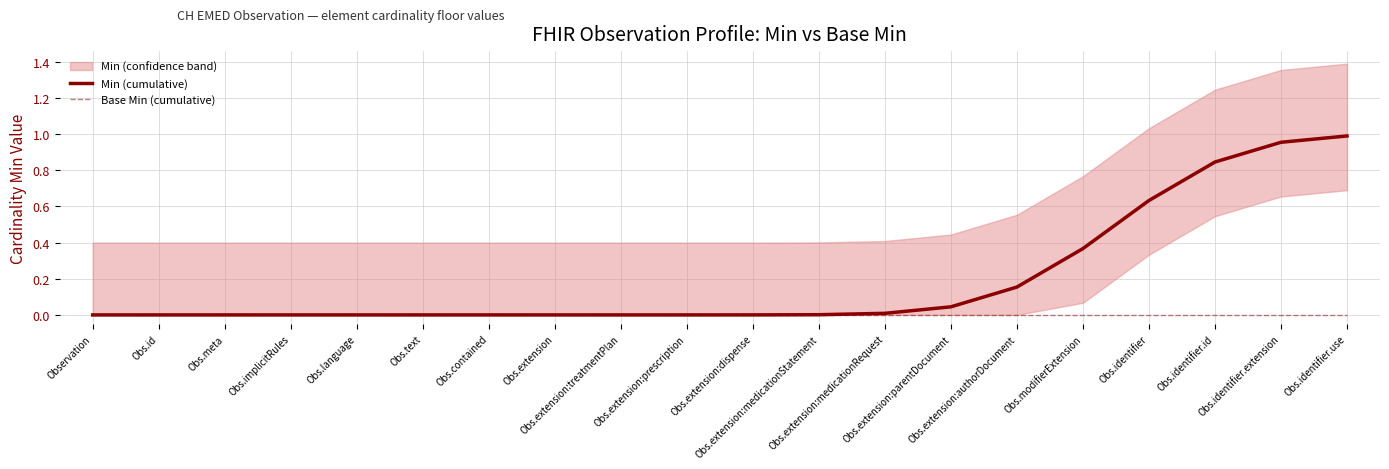

Which series has the largest total across all categories?

Min (cumulative)